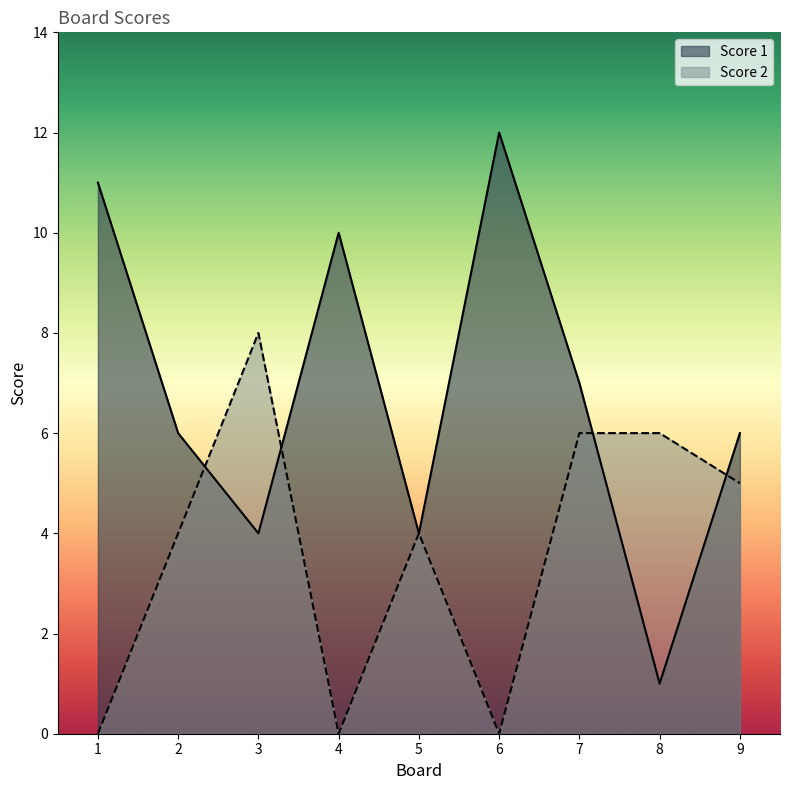

What is the lowest value of the Score 1 series?

1